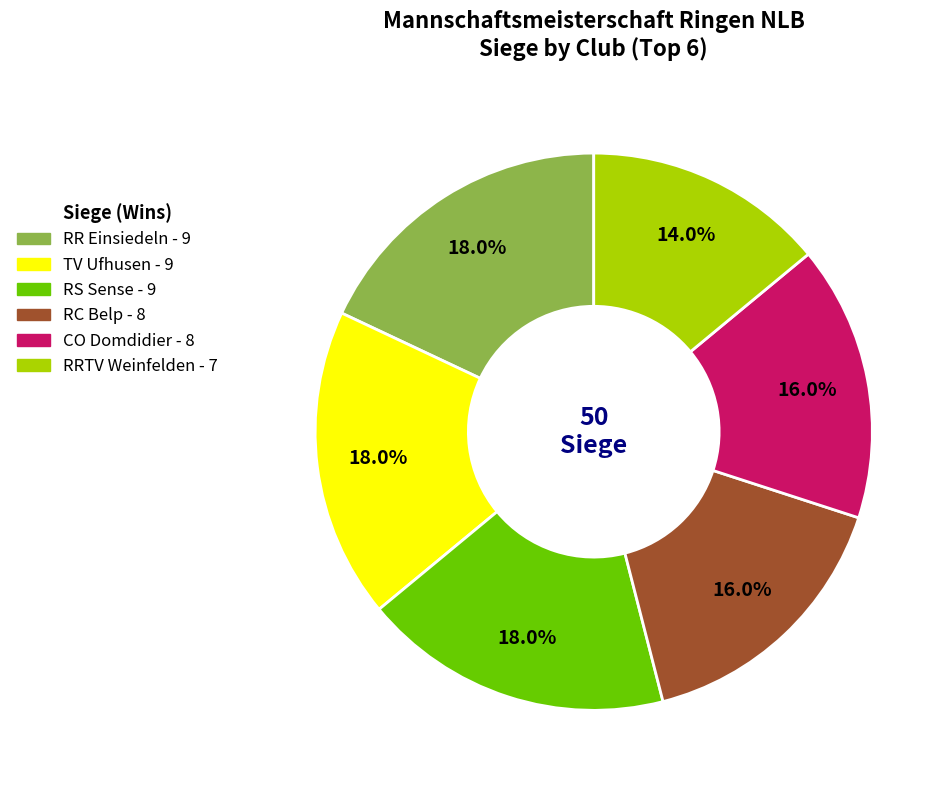

Is it true that RRTV Weinfelden is 3% of the pie?

False